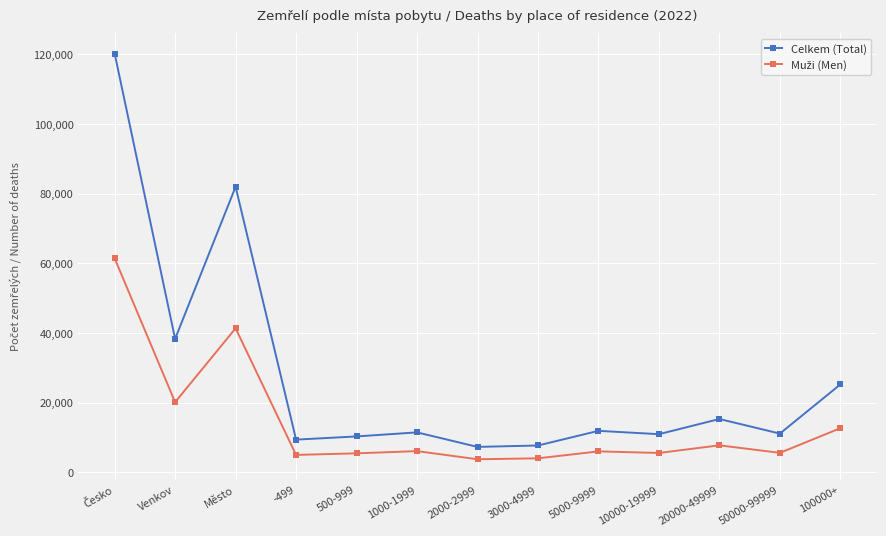

How many distinct data groups are displayed?

2